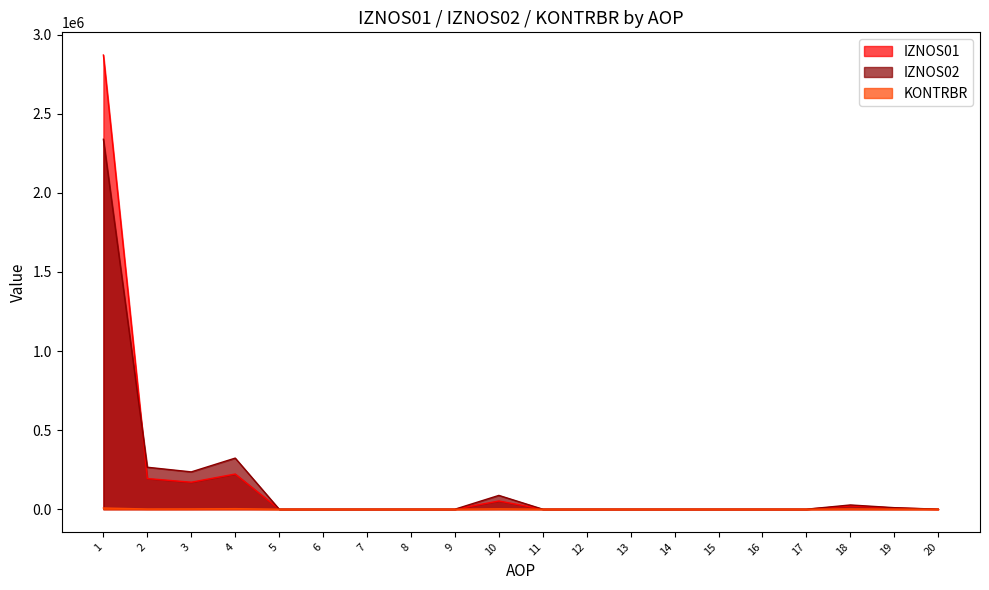

Reading left to right, list all the values displayed in this chart.

IZNOS01: 1=2871762.6	2=193705.0	3=170612.9	4=222453.3	5=0.0	6=0.0	7=0.0	8=0.0	9=0.0	10=51840.4	11=0.0	12=0.0	13=0.0	14=0.0	15=0.0	16=0.0	17=0.0	18=20892.2	19=7700.4	20=0.0
IZNOS02: 1=2339061.4	2=265257.8	3=235853.4	4=323064.7	5=0.0	6=0.0	7=0.0	8=0.0	9=0.0	10=87211.4	11=0.0	12=0.0	13=0.0	14=0.0	15=0.0	16=0.0	17=0.0	18=26828.3	19=9605.0	20=0.0
KONTRBR: 1=7549.9	2=1448.4	3=1927.0	4=3474.3	5=0.0	6=0.0	7=0.0	8=0.0	9=0.0	10=2262.6	11=0.0	12=0.0	13=0.0	14=0.0	15=0.0	16=0.0	17=0.0	18=1341.9	19=511.3	20=0.0